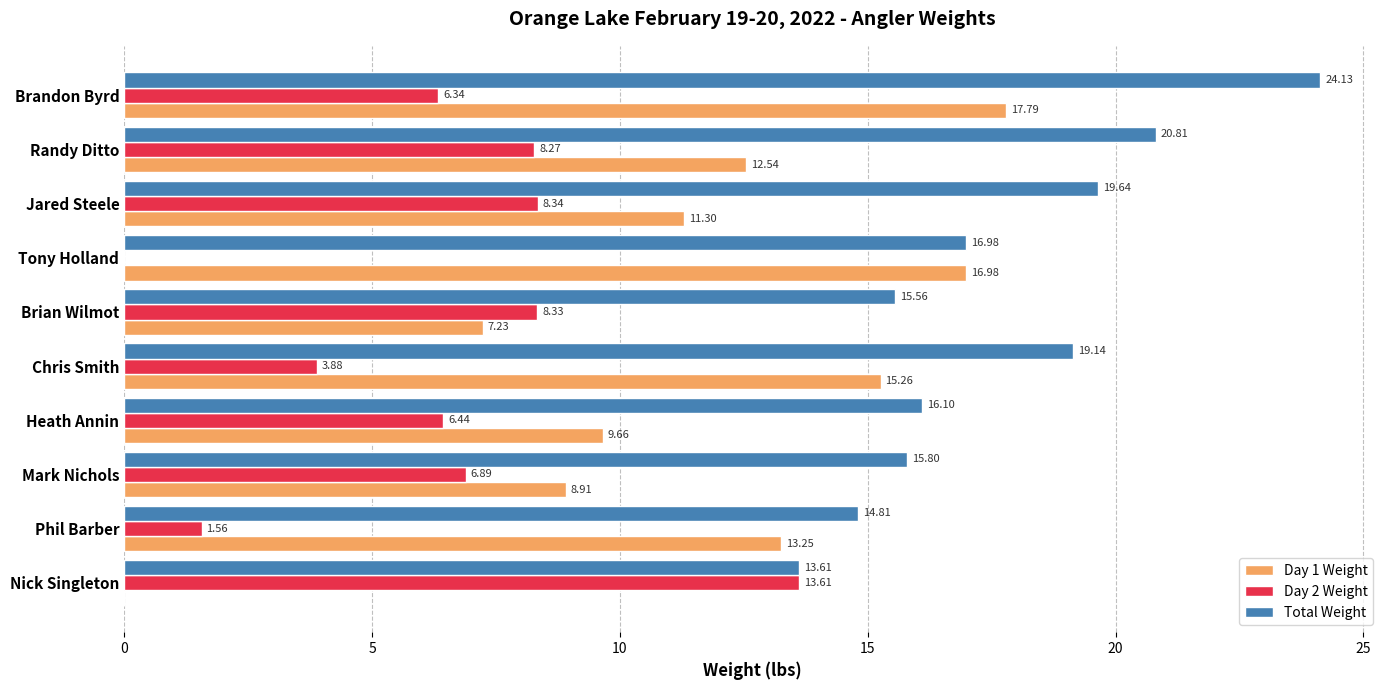

What is the total value across all series at Randy Ditto?

41.6